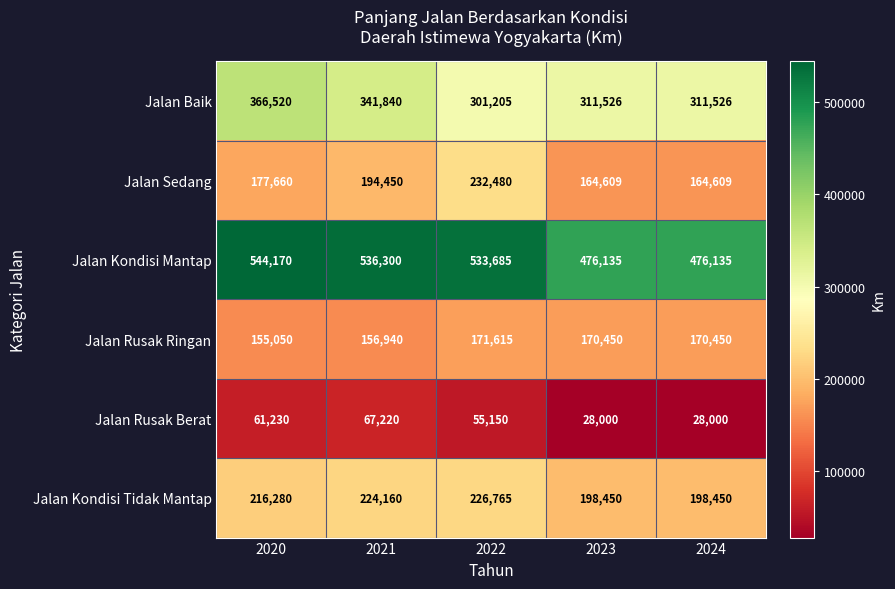

What is the total value across all series at 2022?

1520900